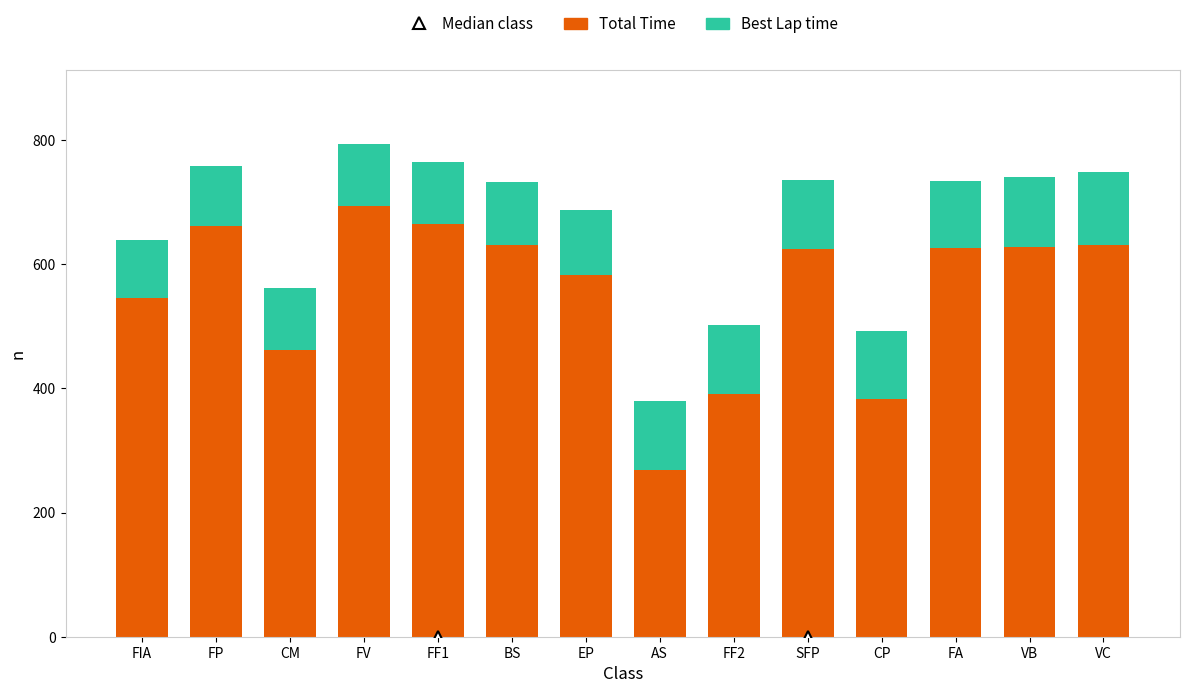

How many bars are there in total?

14